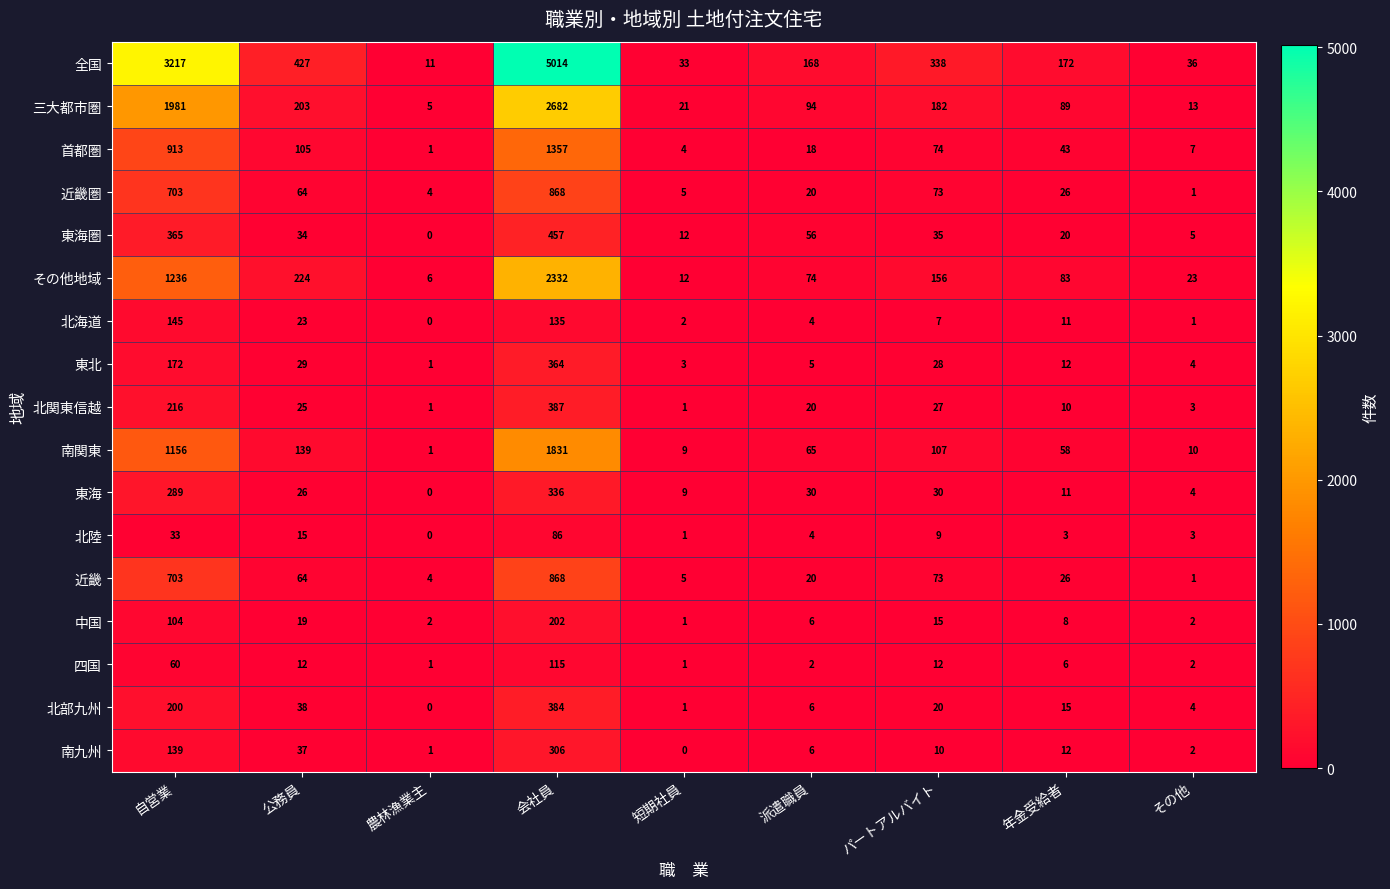

Which series has the largest total across all categories?

全国